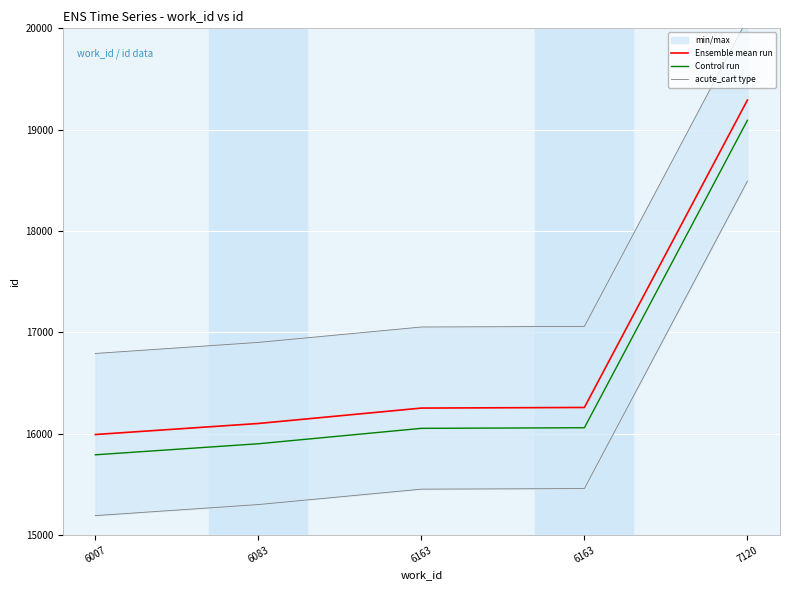

How many distinct data groups are displayed?

3